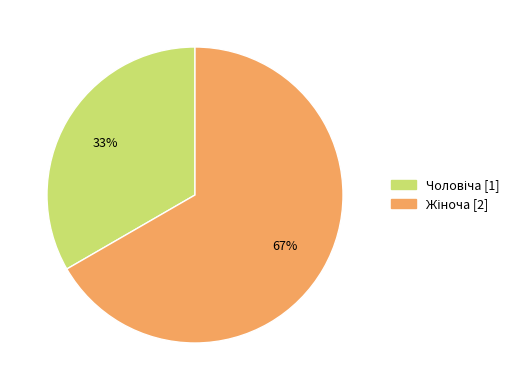

How many slices are in this pie chart?

2